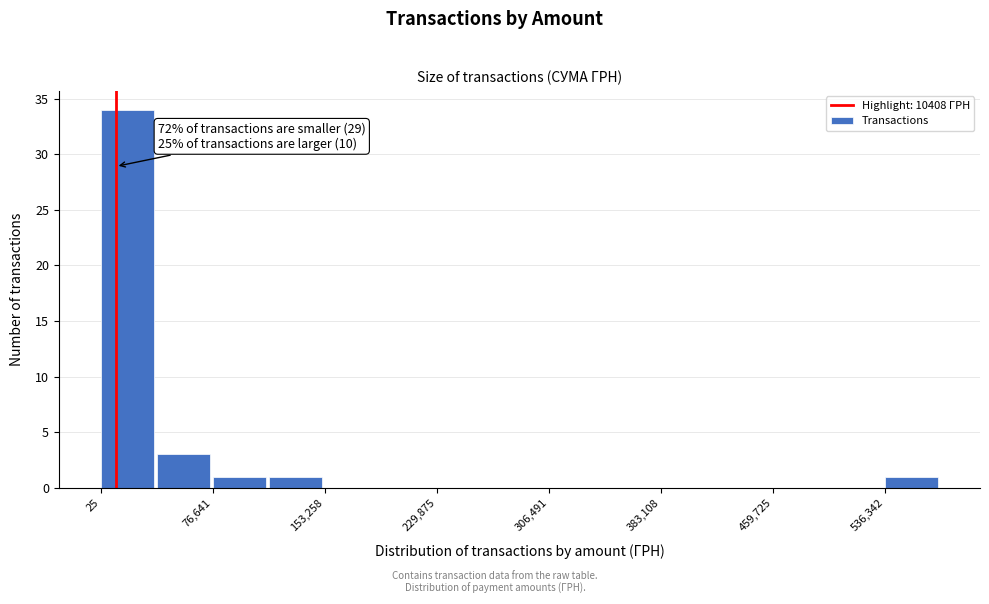

Read against the x-axis, roughly where is the centre of the tallest bar?

20000